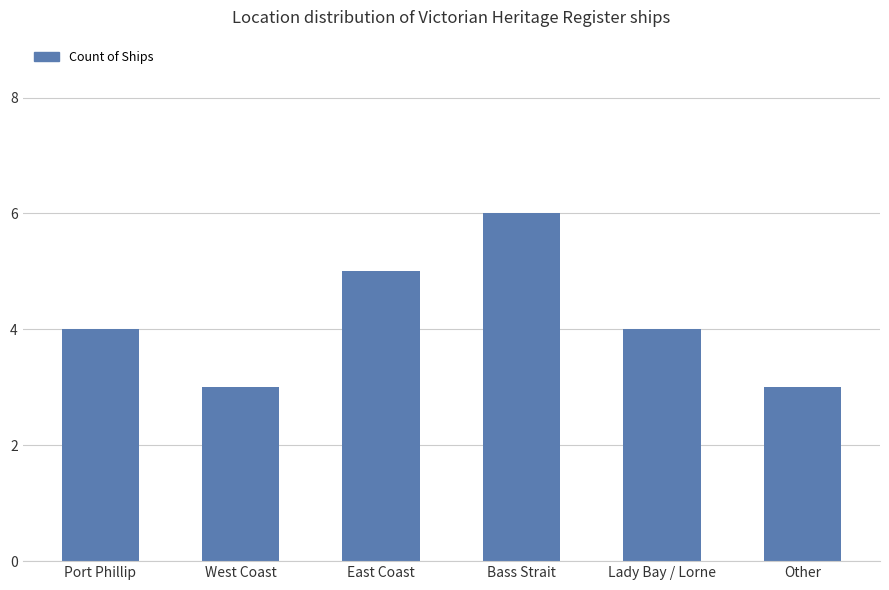

What is the maximum value shown in the chart?

6